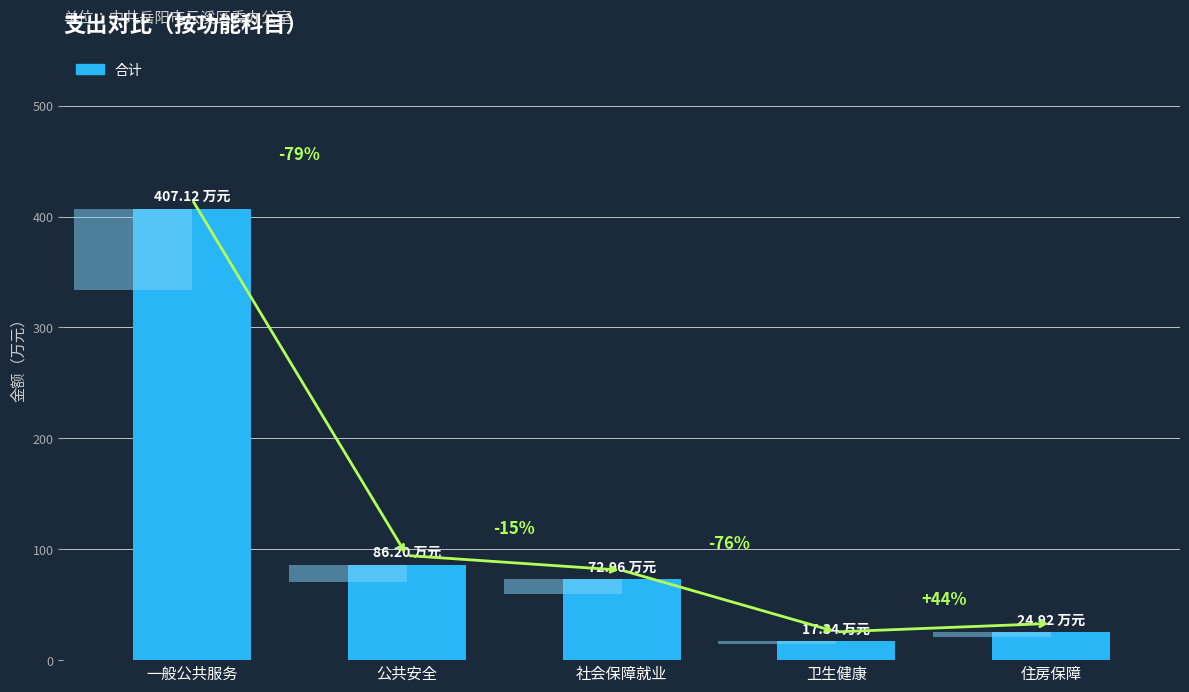

Rank the categories by value from highest to lowest.

一般公共服务, 公共安全, 社会保障就业, 住房保障, 卫生健康